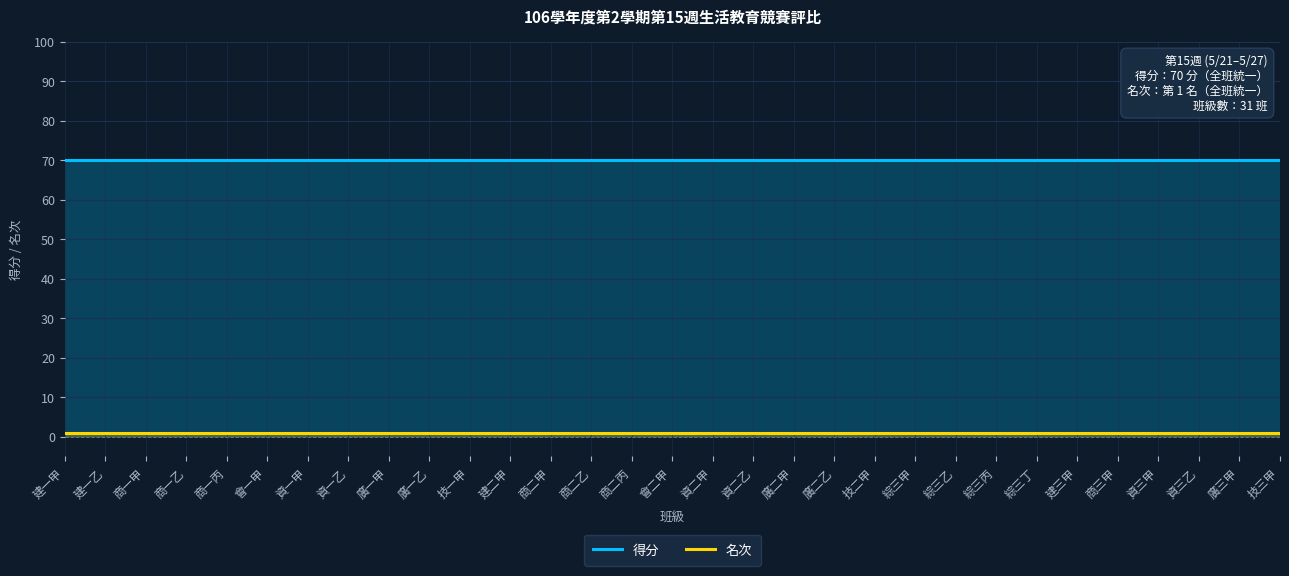

True or false: 得分 and 名次 intersect in this chart.

False